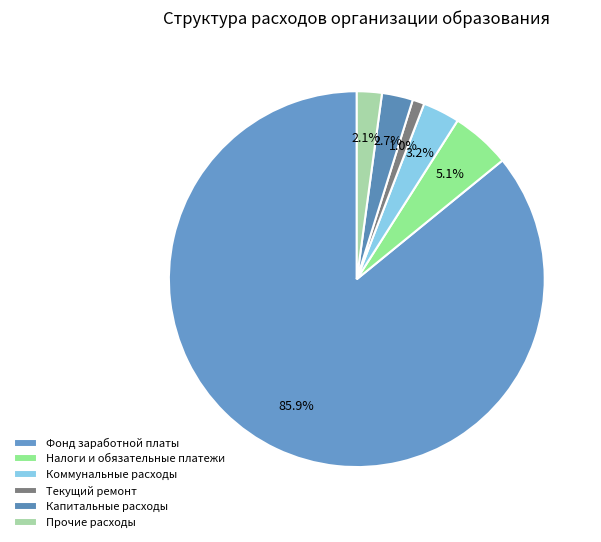

To the nearest percent, what is the difference between the largest and smallest slice percentages?

85%